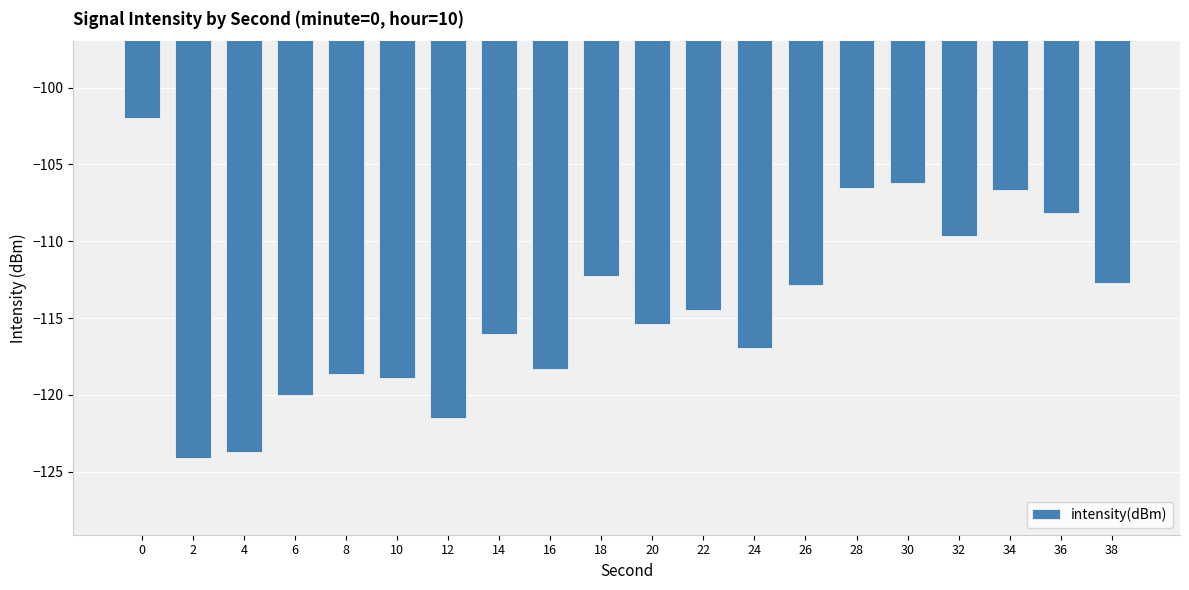

Does the chart contain any negative values?

Yes